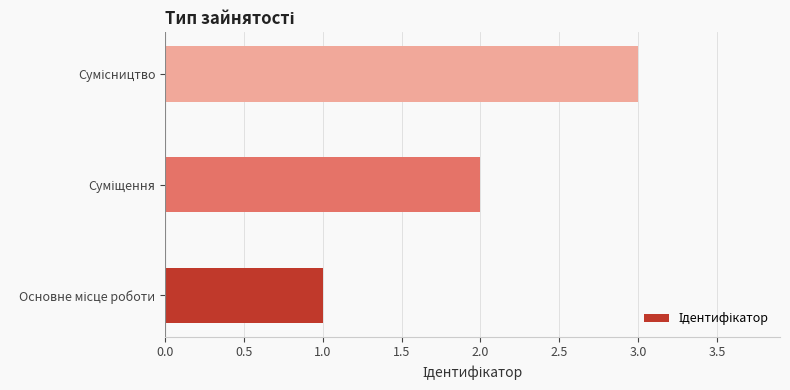

What is the greatest value displayed?

3